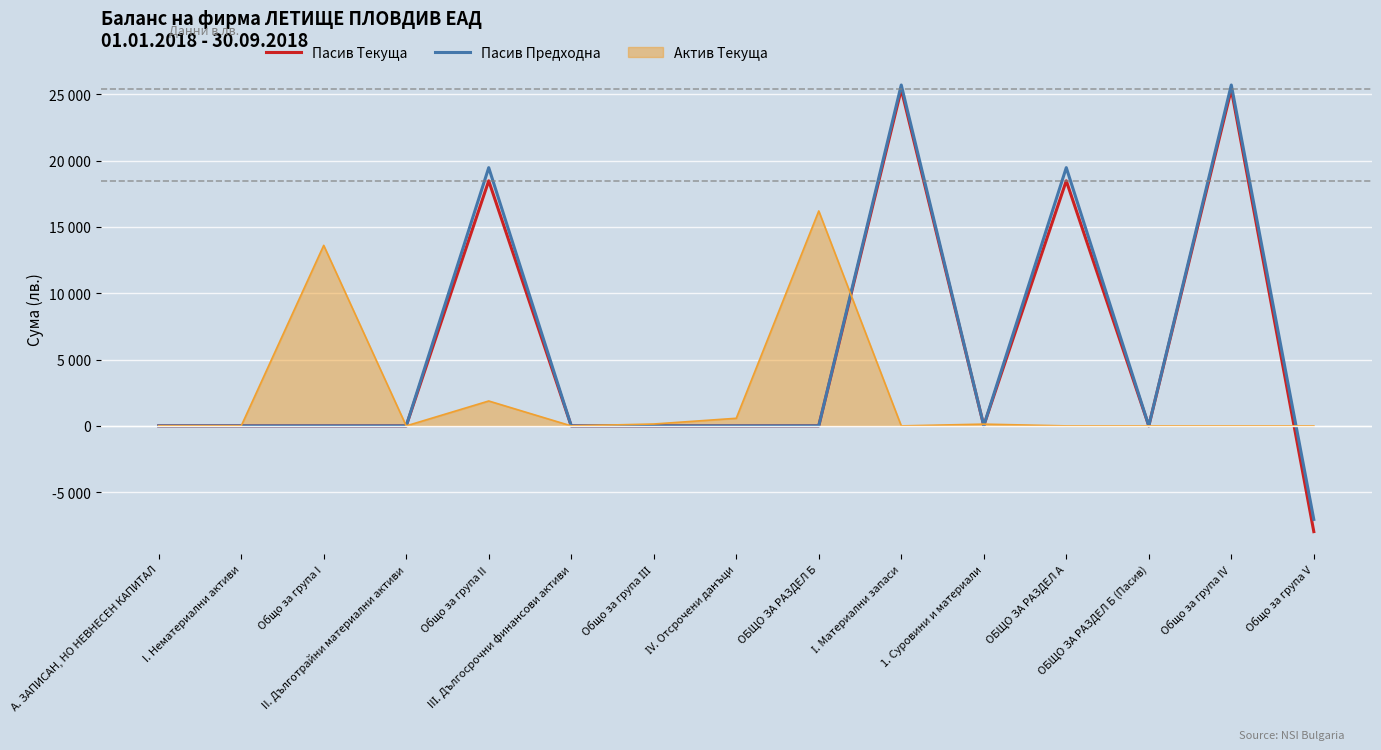

Is this an area chart (filled region under the line)?

Yes